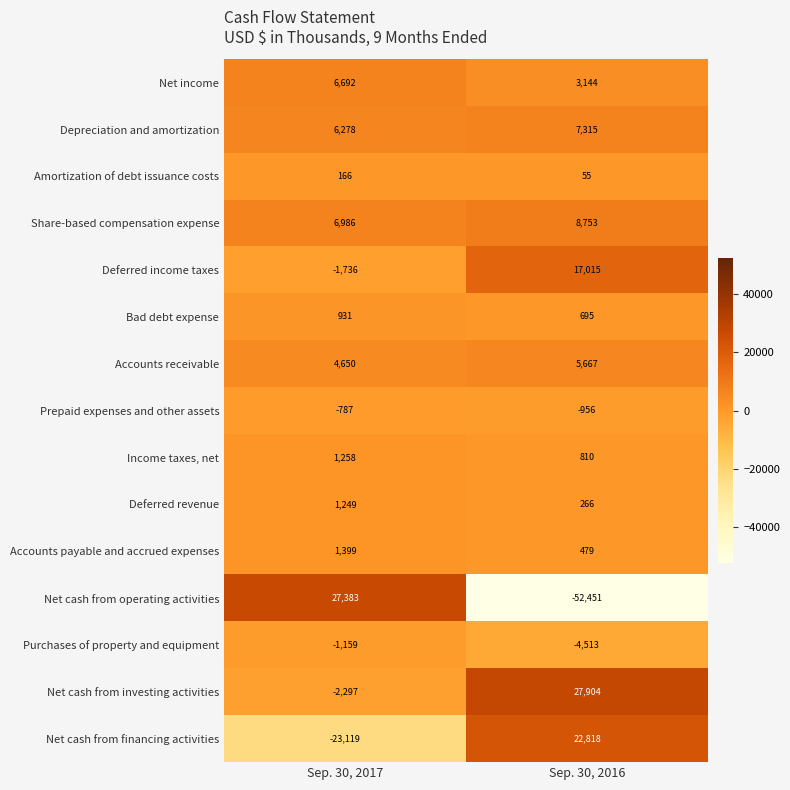

Reading left to right, list all the values displayed in this chart.

Net income: Sep. 30, 2017=6692	Sep. 30, 2016=3144
Depreciation and amortization: Sep. 30, 2017=6278	Sep. 30, 2016=7315
Amortization of debt issuance costs: Sep. 30, 2017=166	Sep. 30, 2016=55
Share-based compensation expense: Sep. 30, 2017=6986	Sep. 30, 2016=8753
Deferred income taxes: Sep. 30, 2017=-1736	Sep. 30, 2016=17015
Bad debt expense: Sep. 30, 2017=931	Sep. 30, 2016=695
Accounts receivable: Sep. 30, 2017=4650	Sep. 30, 2016=5667
Prepaid expenses and other assets: Sep. 30, 2017=-787	Sep. 30, 2016=-956
Income taxes, net: Sep. 30, 2017=1258	Sep. 30, 2016=810
Deferred revenue: Sep. 30, 2017=1249	Sep. 30, 2016=266
Accounts payable and accrued expenses: Sep. 30, 2017=1399	Sep. 30, 2016=479
Net cash from operating activities: Sep. 30, 2017=27383	Sep. 30, 2016=-52451
Purchases of property and equipment: Sep. 30, 2017=-1159	Sep. 30, 2016=-4513
Net cash from investing activities: Sep. 30, 2017=-2297	Sep. 30, 2016=27904
Net cash from financing activities: Sep. 30, 2017=-23119	Sep. 30, 2016=22818